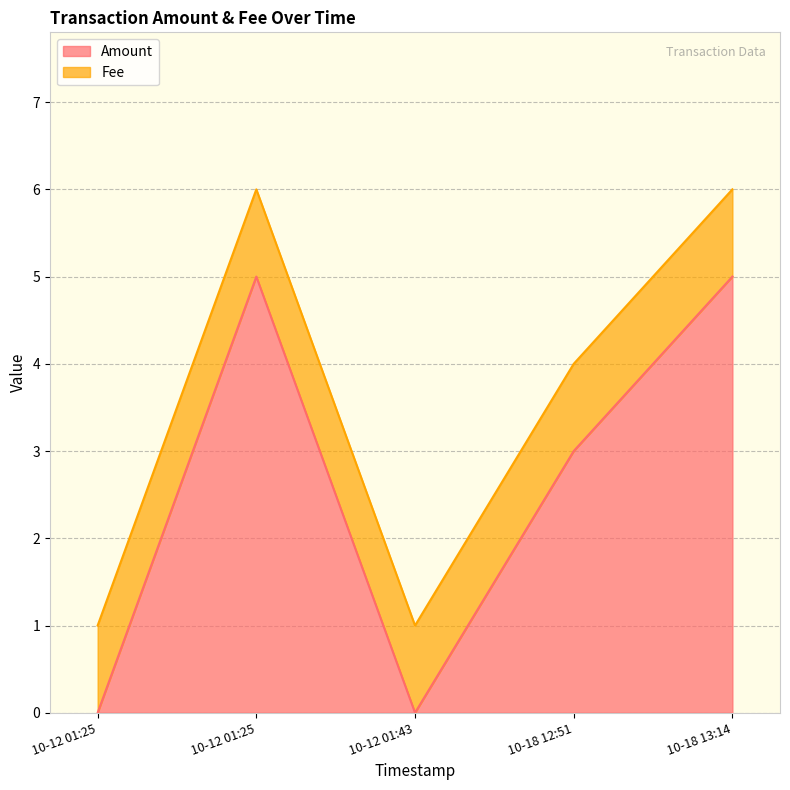

Which label corresponds to the largest value in the chart?

10-12 01:25